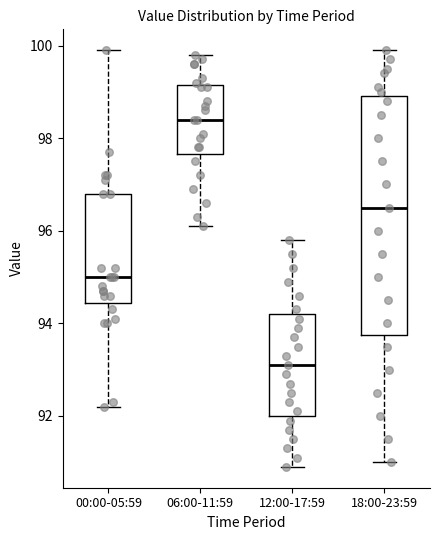

Which box has the lowest median line?

12:00-17:59